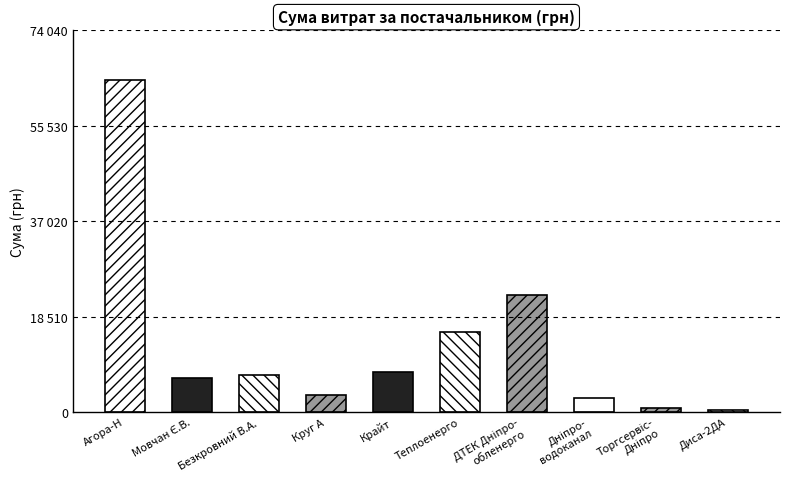

How many bars are there in total?

10